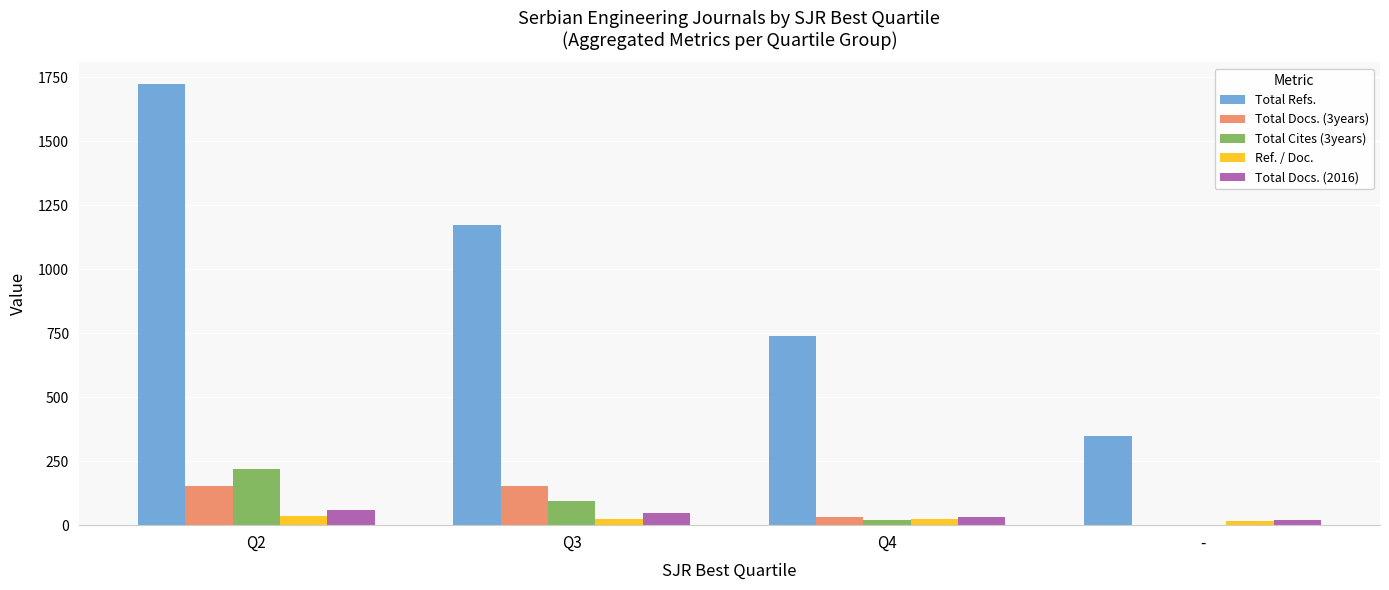

Between Q2 and Q3, which series saw the biggest shift?

Total Refs.